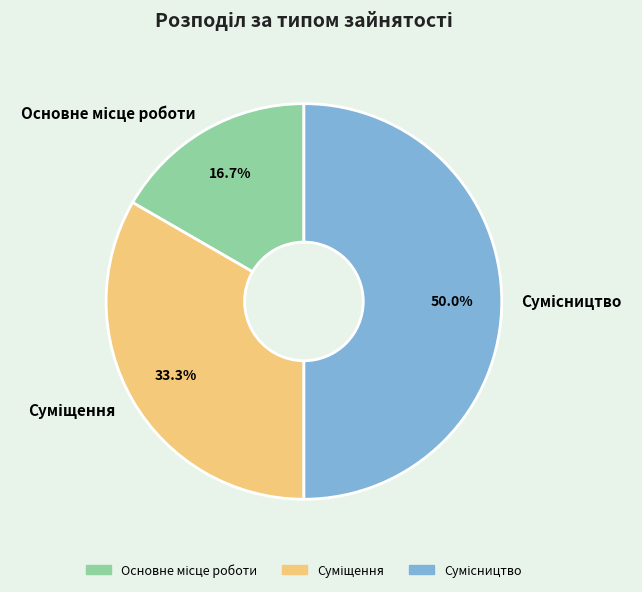

True or false: Суміщення accounts for 48% of the total.

False